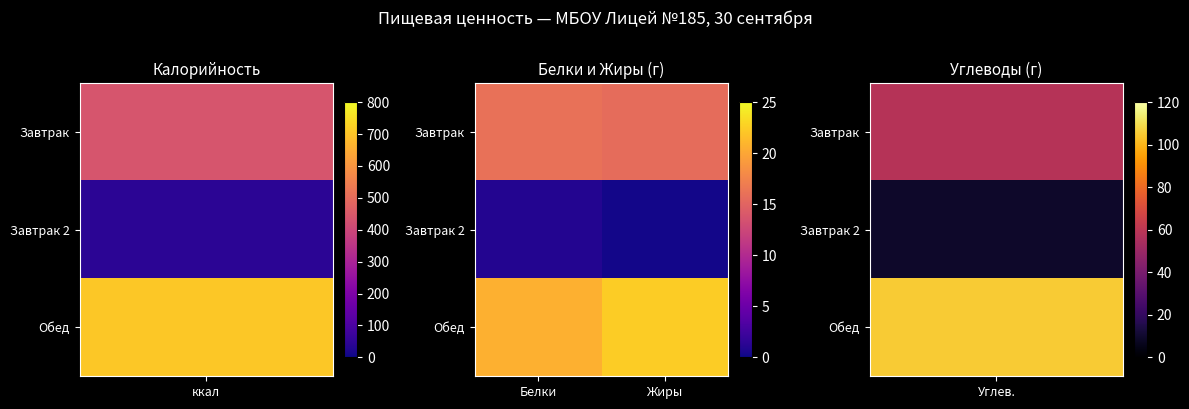

What is the smallest value displayed?

0.2